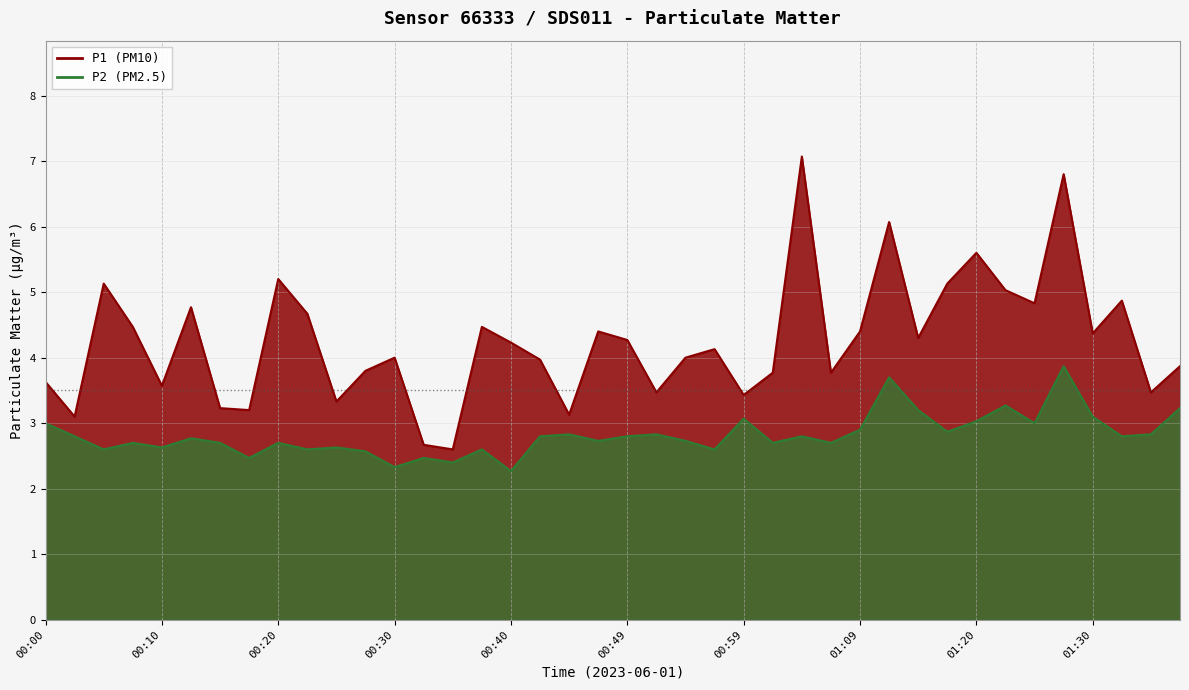

What position from the left is 01:33?

38